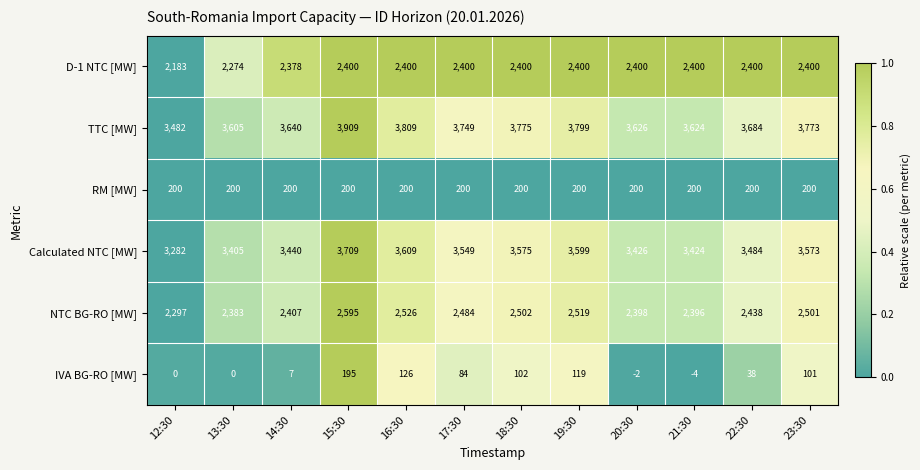

At 15:30, list the series in order from smallest to largest.

IVA BG-RO [MW], RM [MW], D-1 NTC [MW], NTC BG-RO [MW], Calculated NTC [MW], TTC [MW]